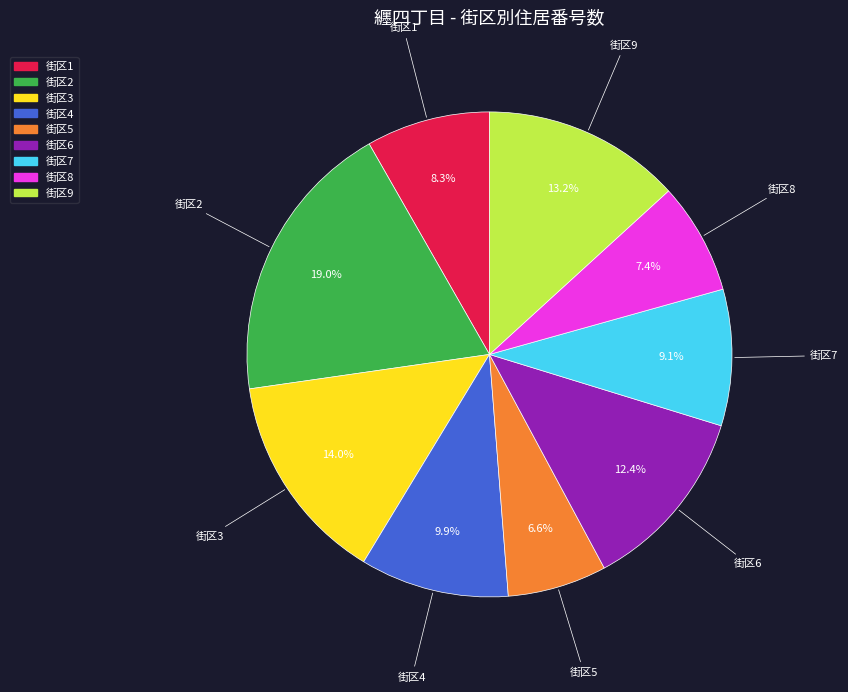

Does any single category account for the majority?

No